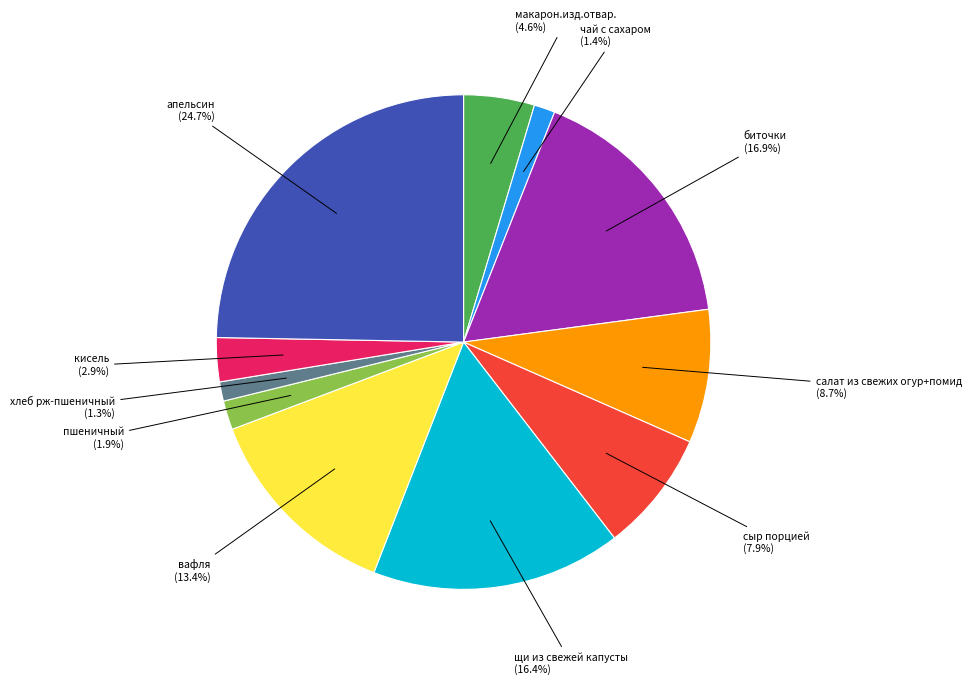

How many slices are in this pie chart?

11